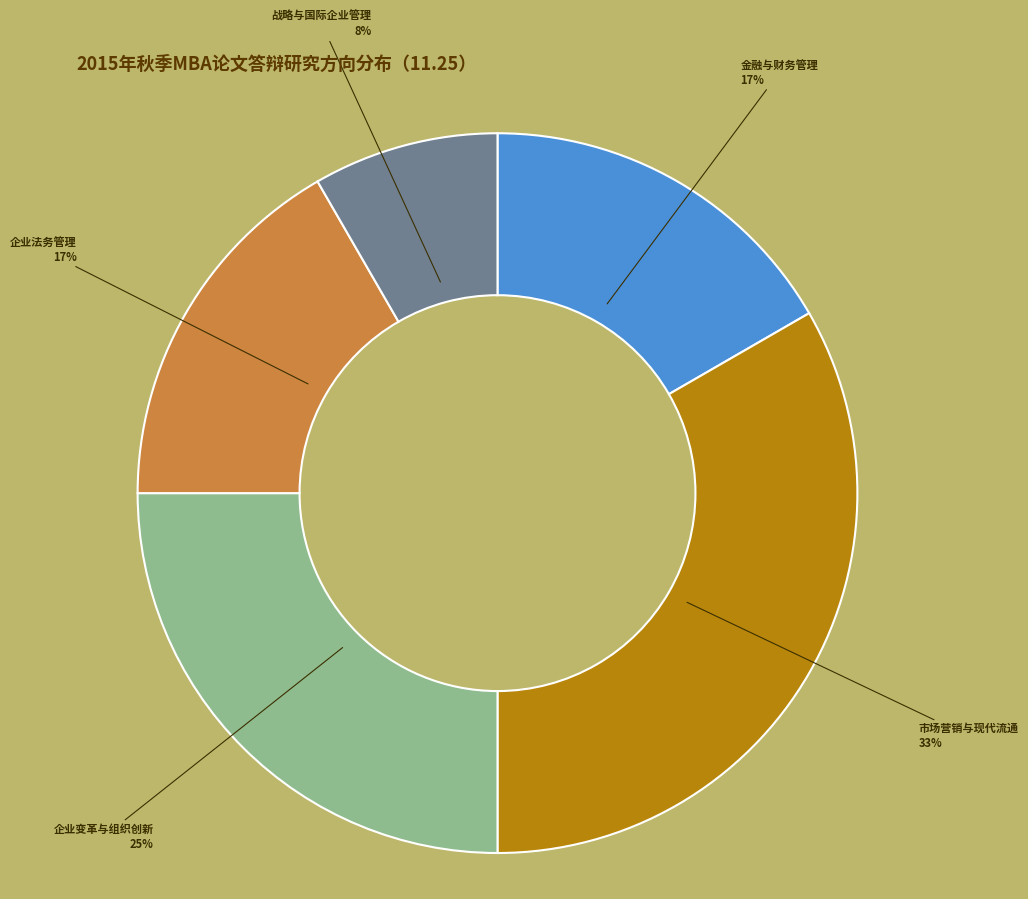

Is there a majority slice in this chart?

No